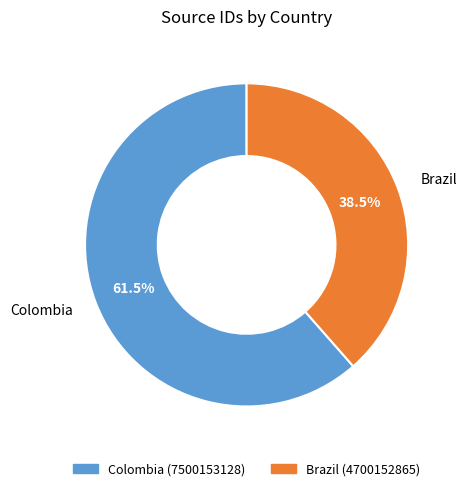

Which slice is the largest?

Colombia